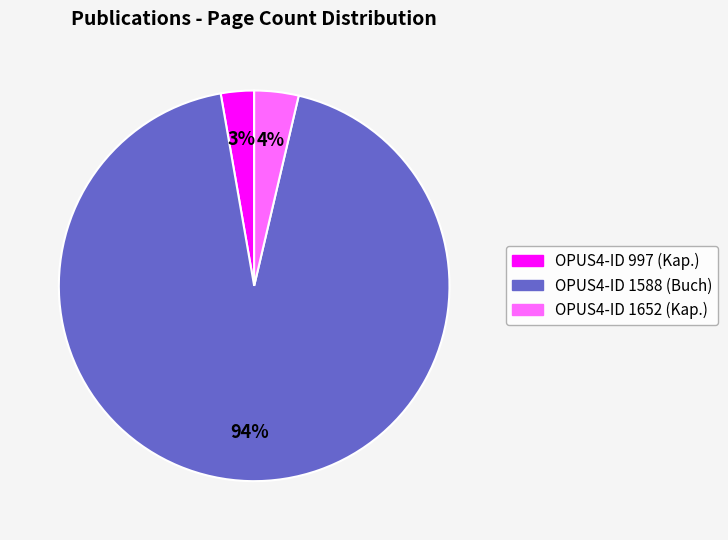

How many slices are in this pie chart?

3